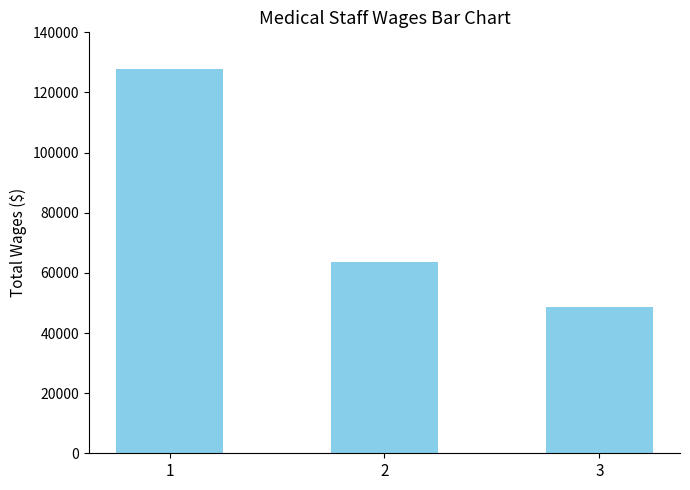

How many bars are there in total?

3